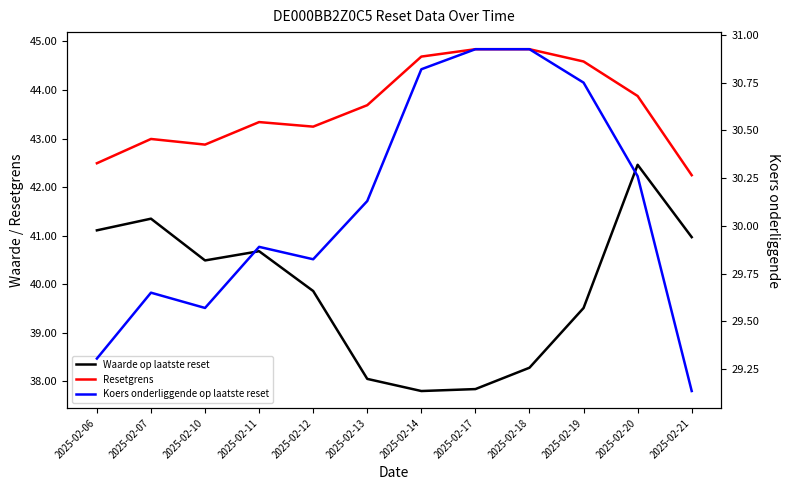

Which series has the largest total across all categories?

Resetgrens